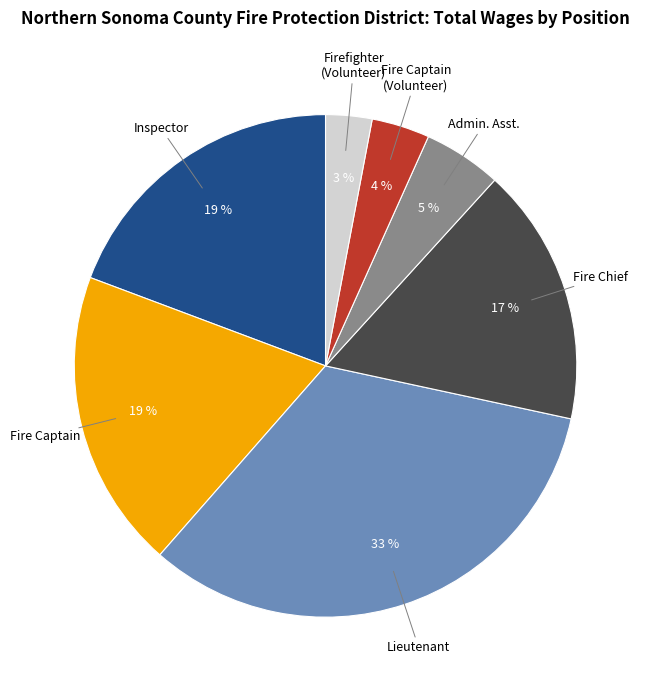

To the nearest percent, what is the difference between the largest and smallest slice percentages?

30%